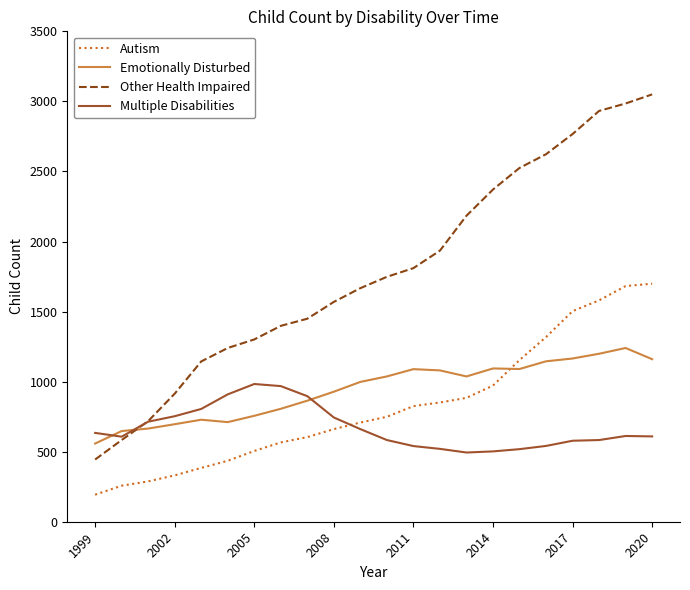

True or false: Multiple Disabilities and Autism intersect in this chart.

True